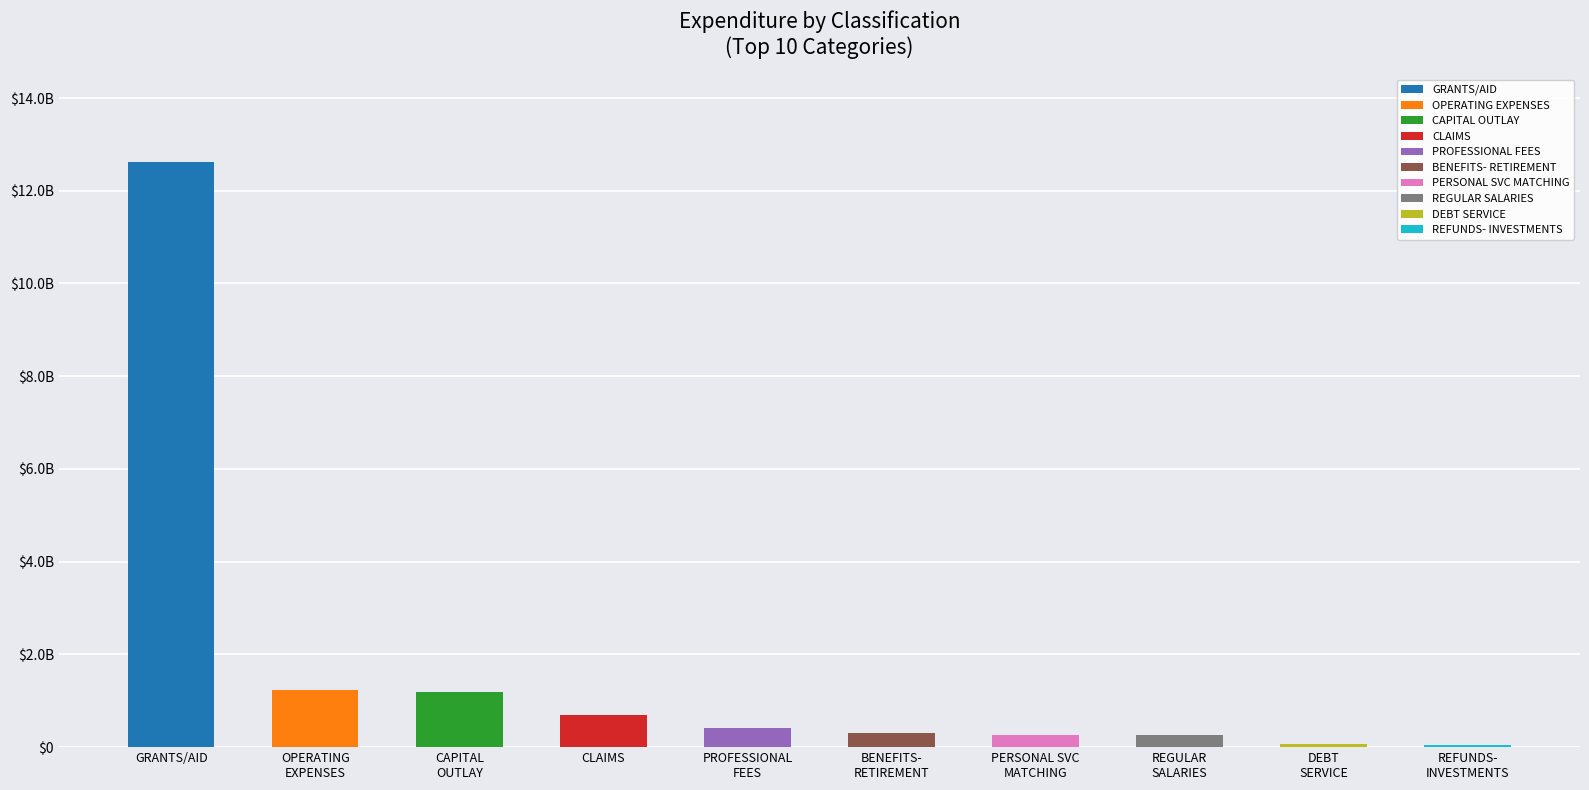

Is it true that the value at CLAIMS is 687673252.1?

True